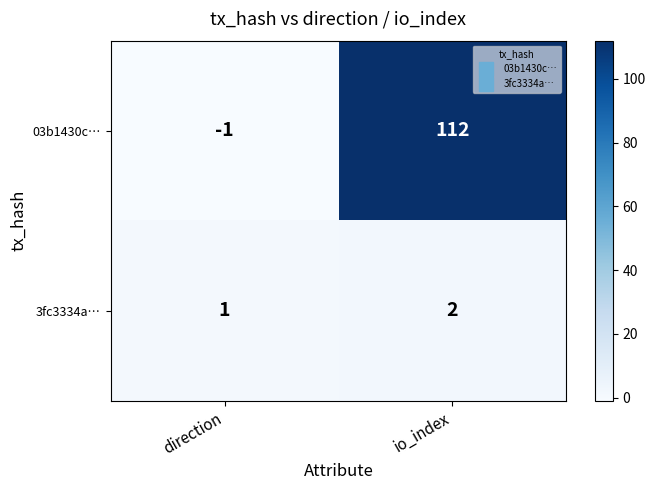

What is the maximum value shown in the chart?

112